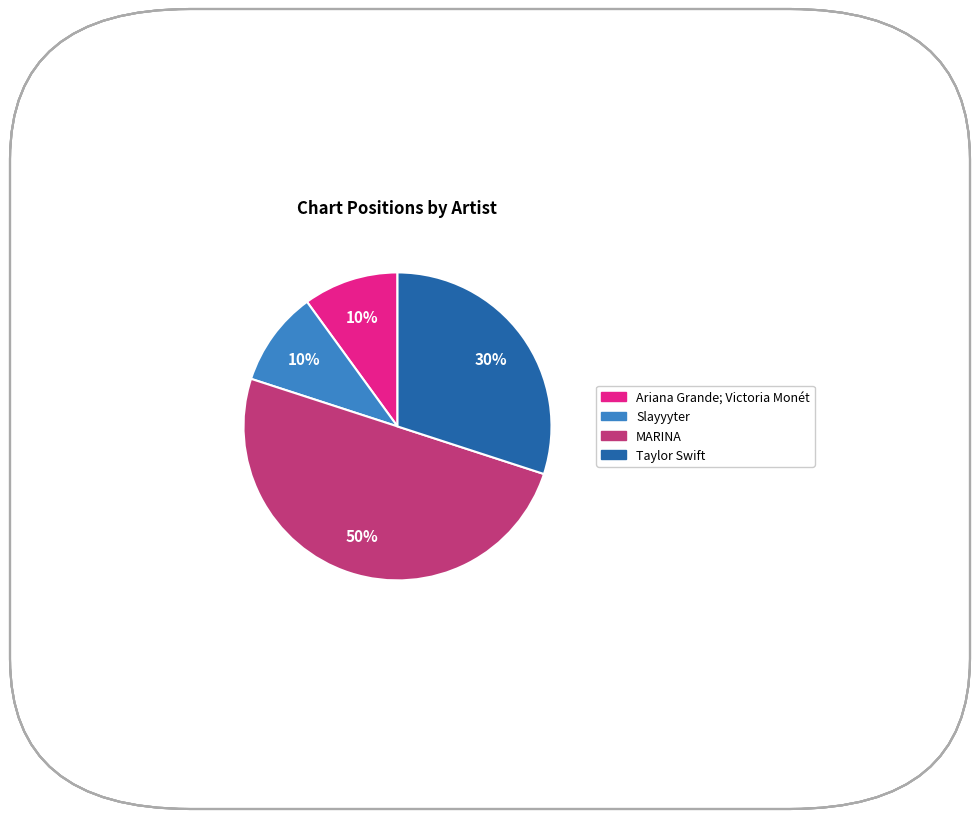

To the nearest percent, what is the average slice percentage?

25%